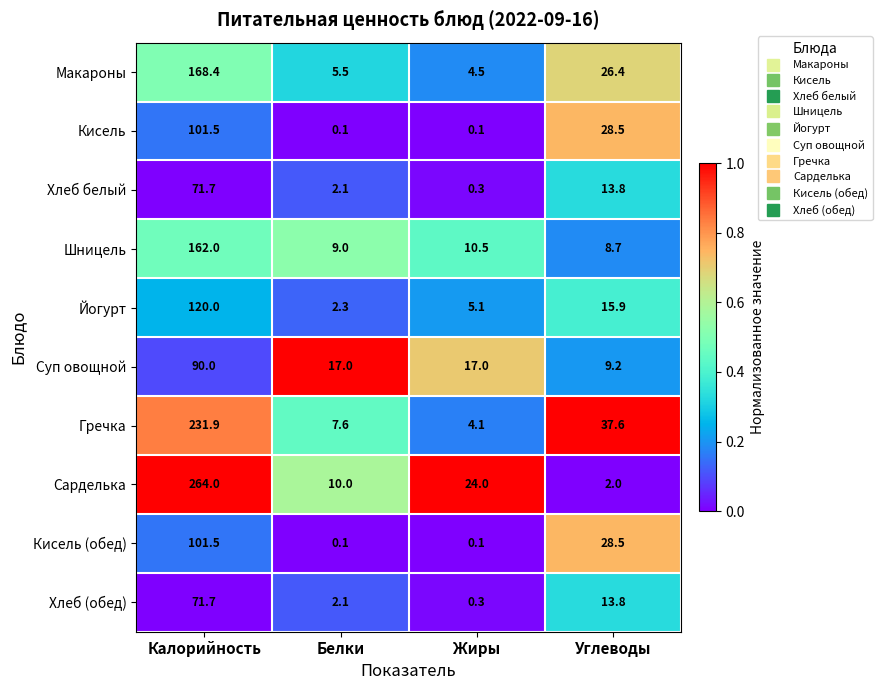

What is the spread (max minus min) of values at Белки?

16.9